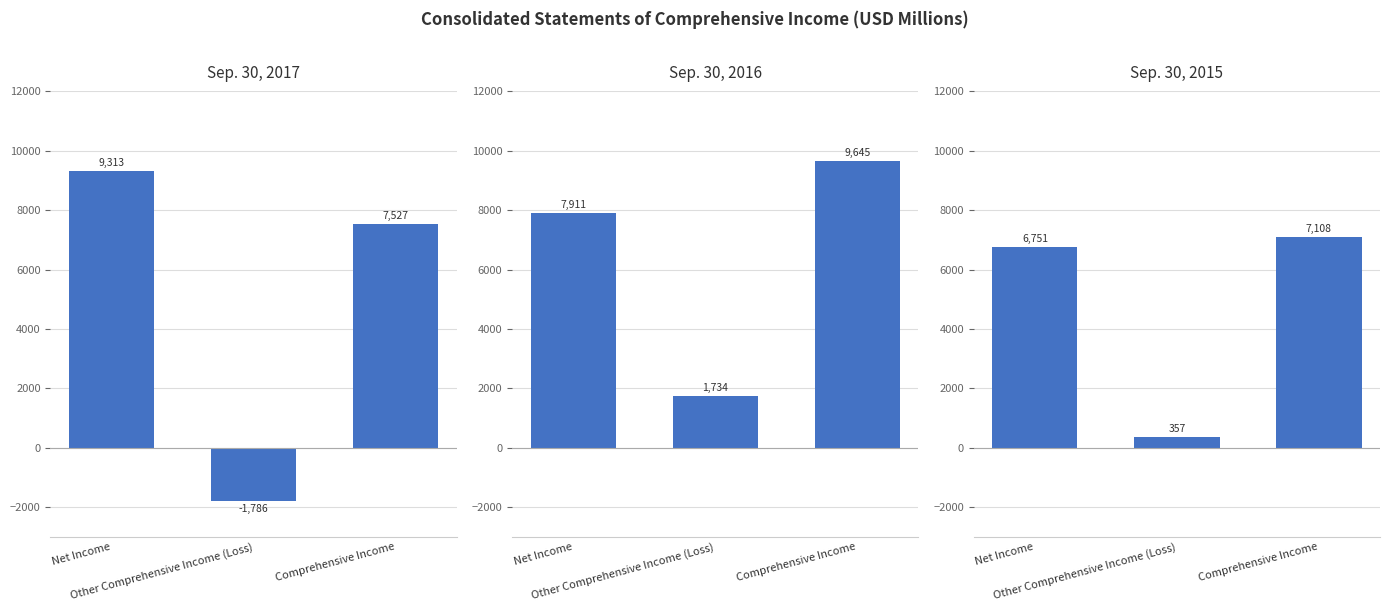

What position from the left is Other Comprehensive Income (Loss)?

2